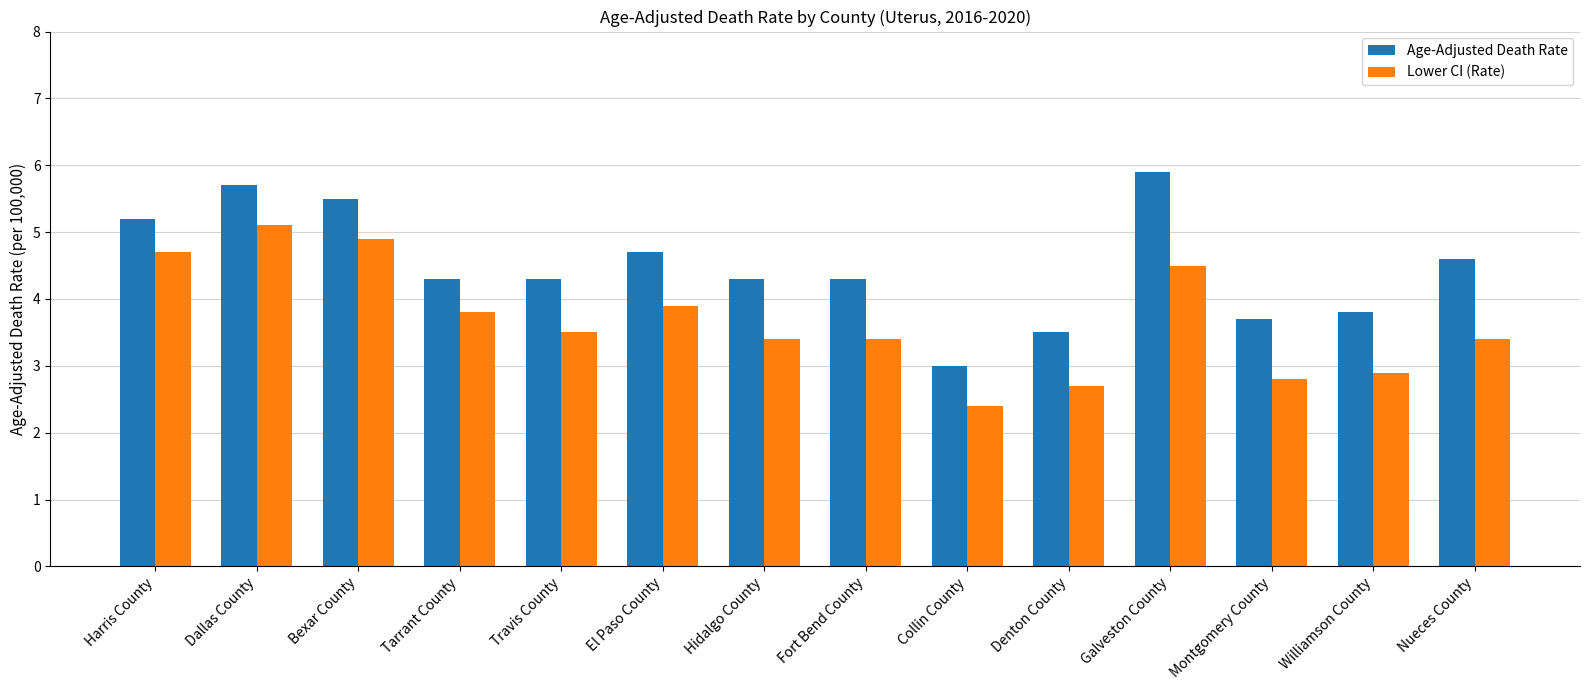

The Age-Adjusted Death Rate series shows 6.7 at Fort Bend County. True or false?

False